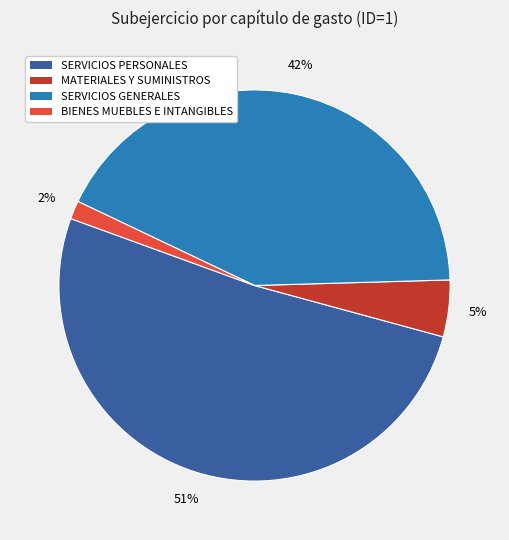

To the nearest percent, what is the average slice percentage?

25%